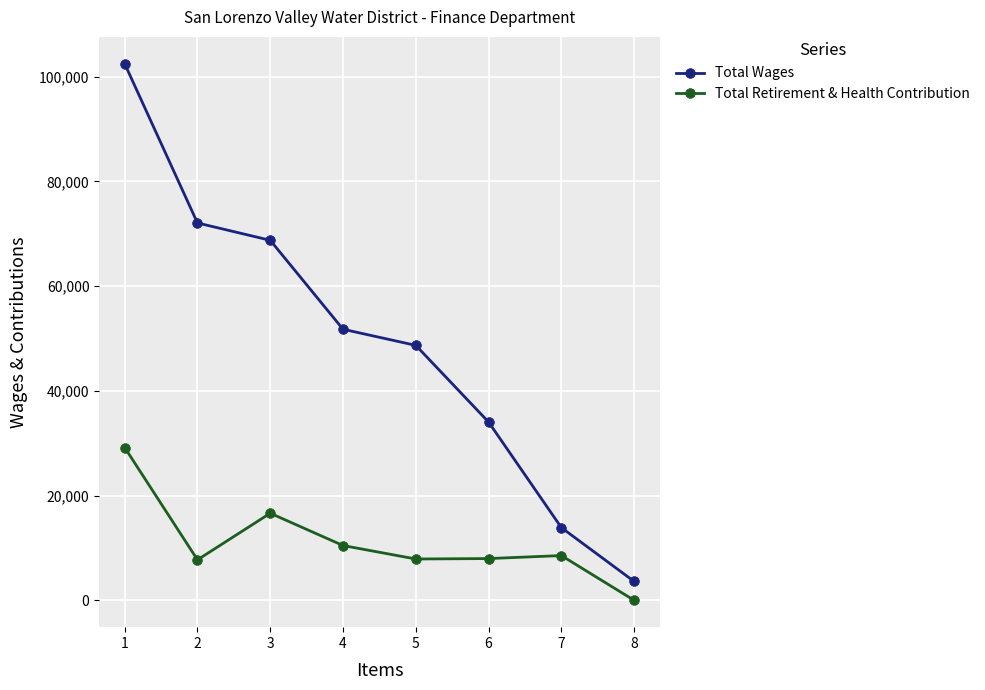

What is the total value across all series at 3?

85401